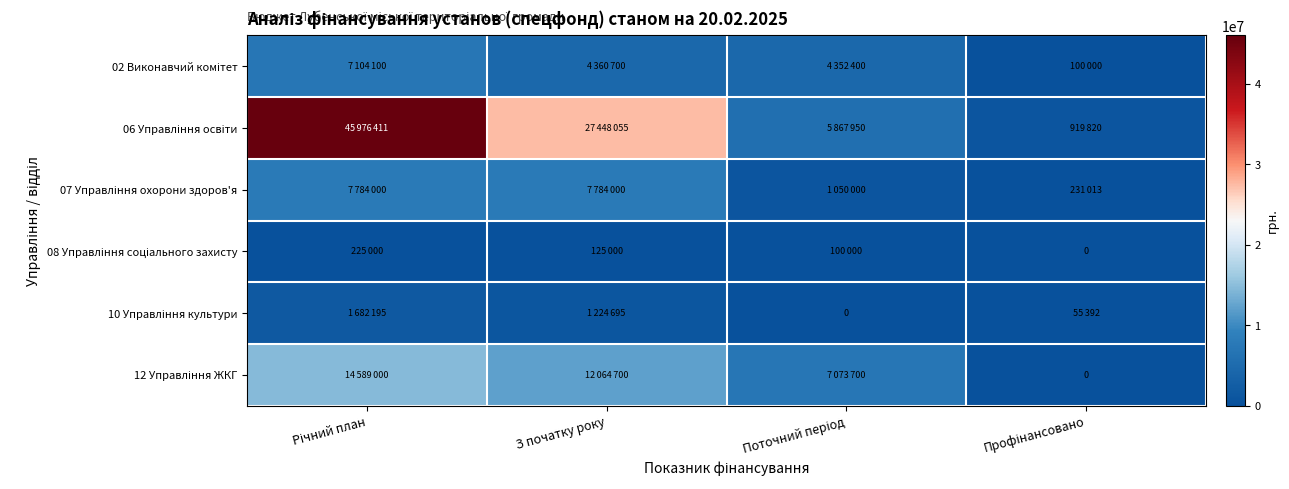

At which category does the chart reach its minimum across all series?

Профінансовано